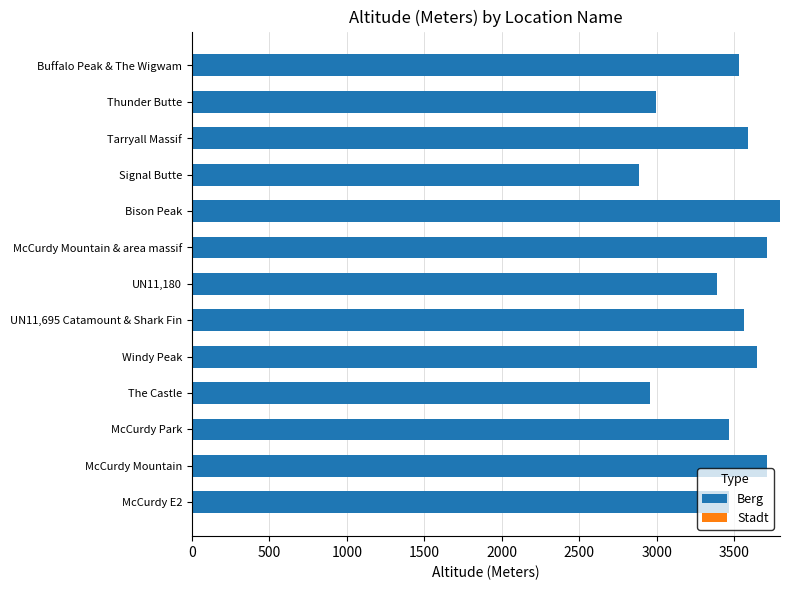

True or false: the data shows 4087 at The Castle.

False